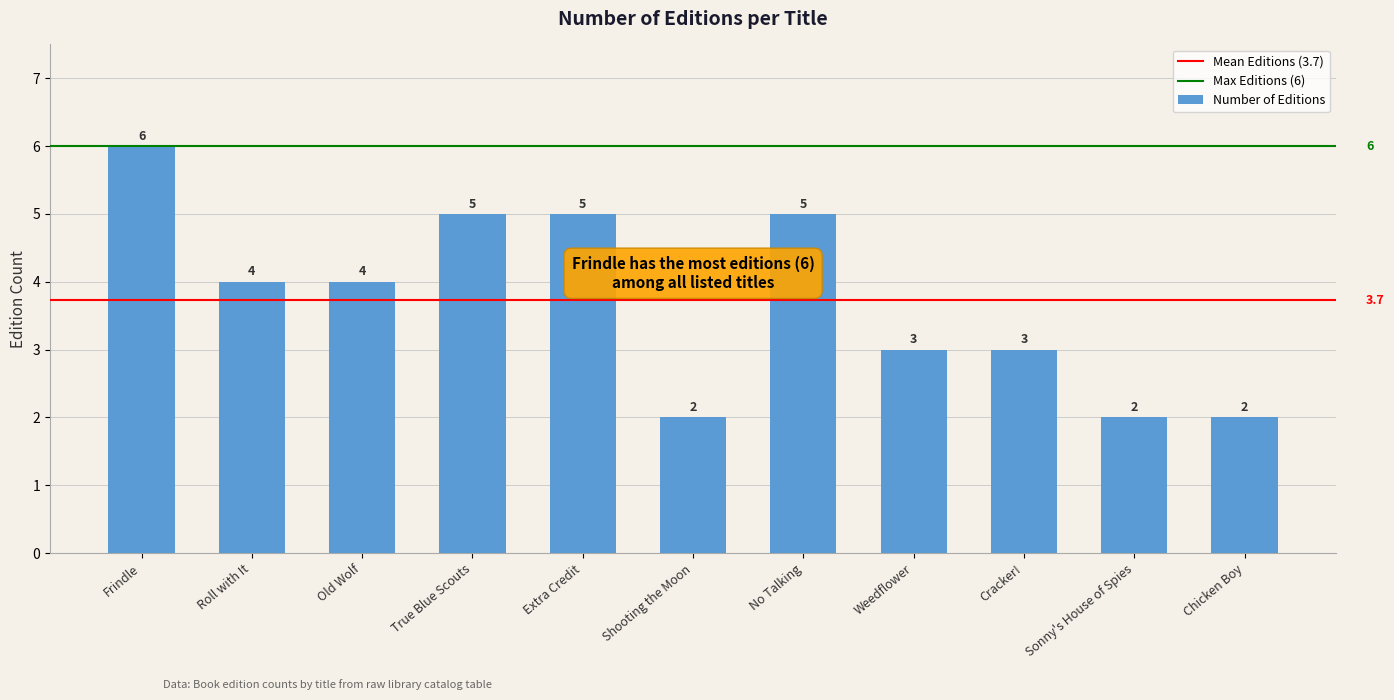

The value at Old Wolf is 4. True or false?

True